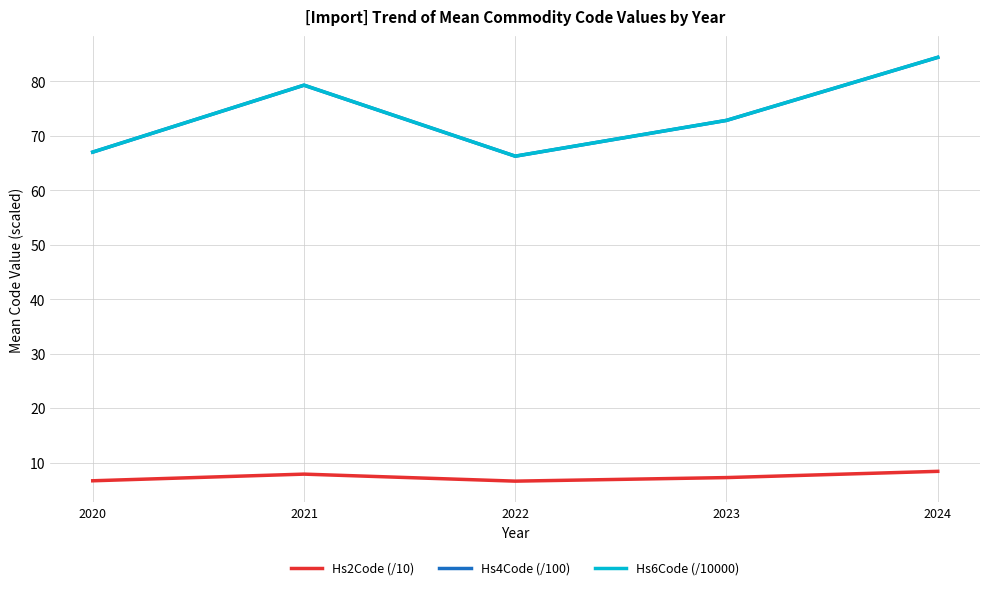

Does the chart display data point markers on the line(s)?

No